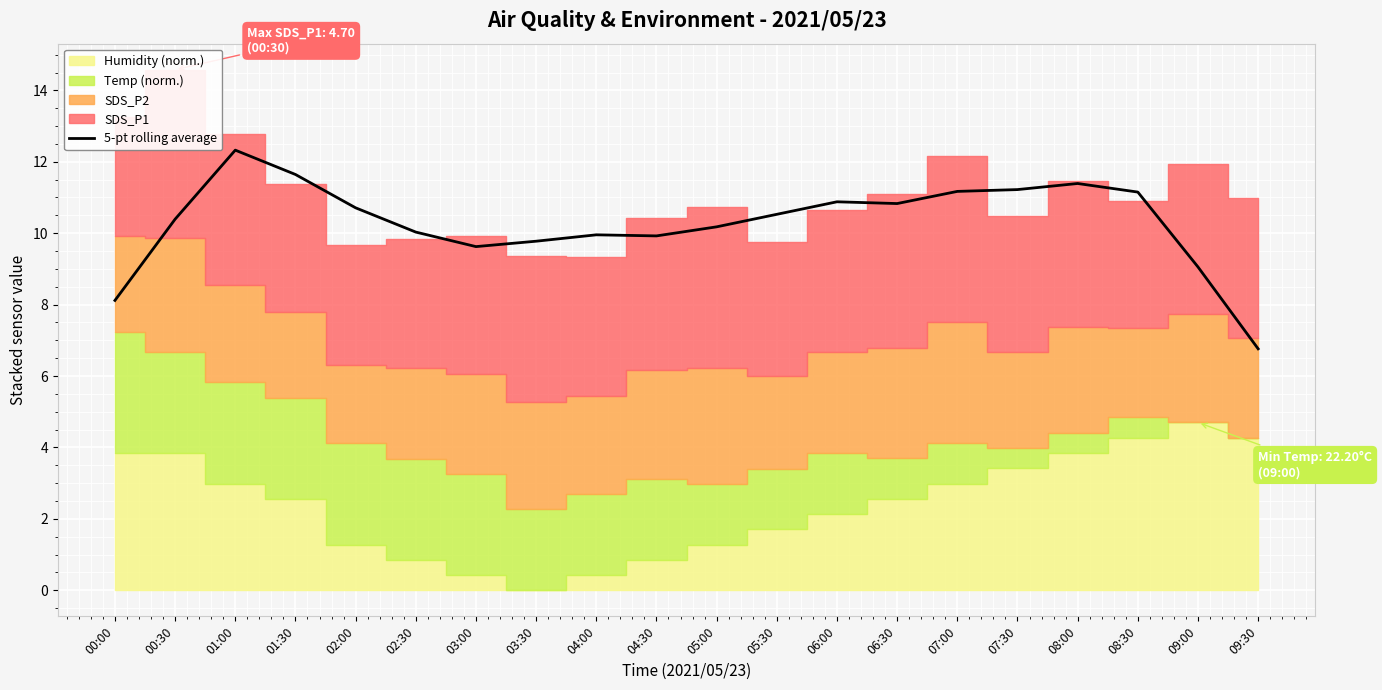

Which category has the highest value across all series?

01:00